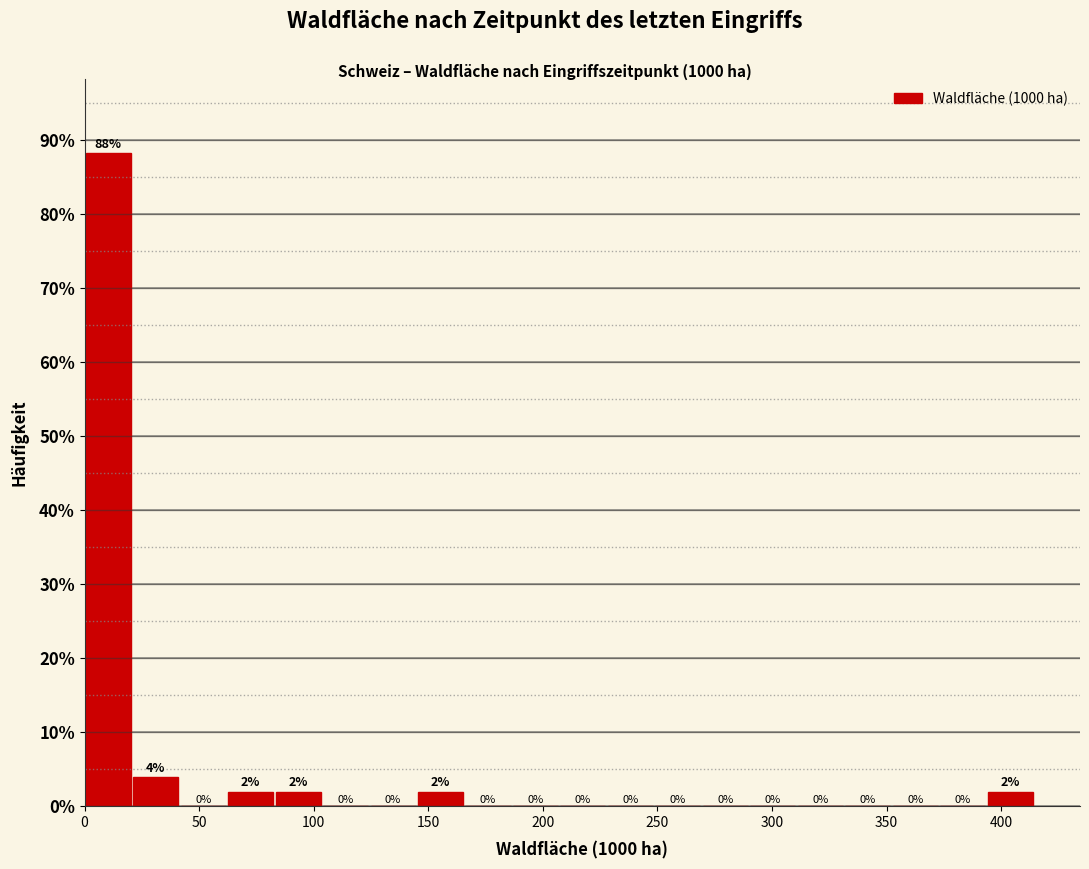

Which range on the x-axis has the tallest bar?

0 to 20